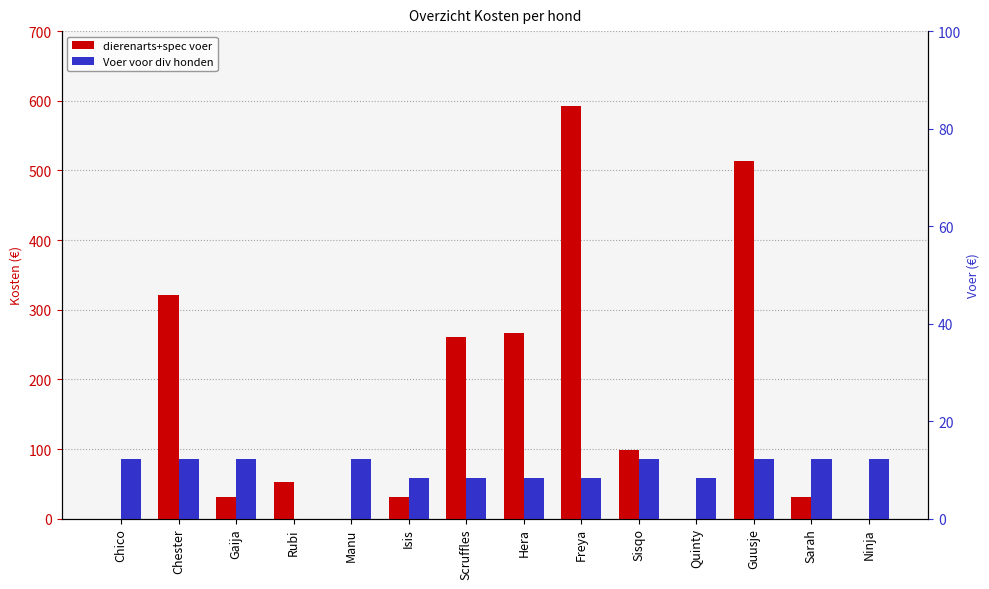

What is the label of the 5th bar from the left?

Manu